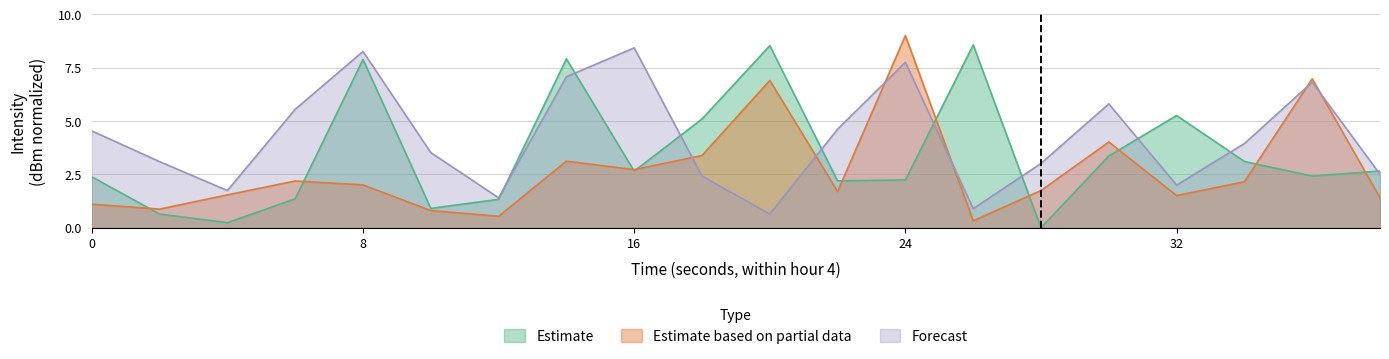

The Forecast series shows 3.9 at 34. True or false?

True